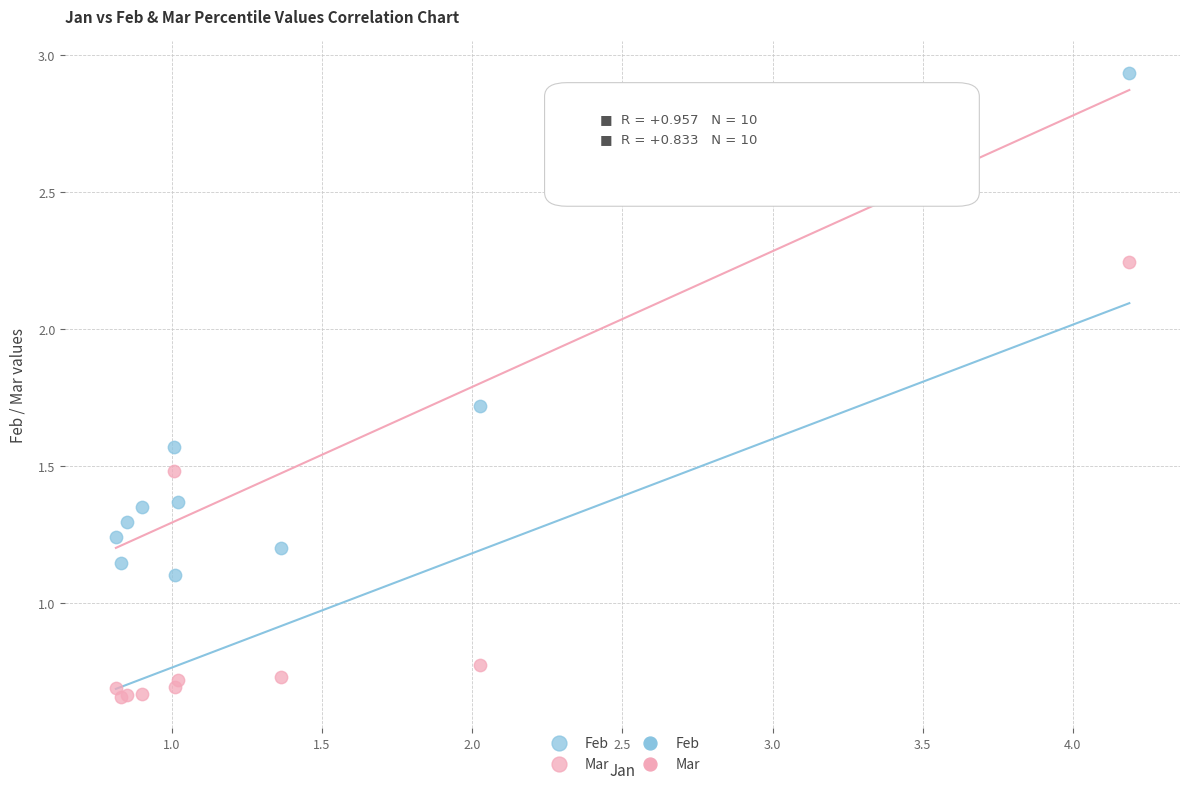

In the Feb series, what Y value is closest to 2?

1.7